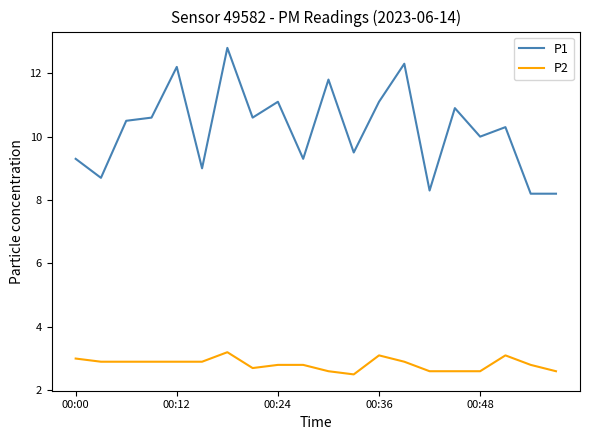

What is the lowest value of the P1 series?

8.2